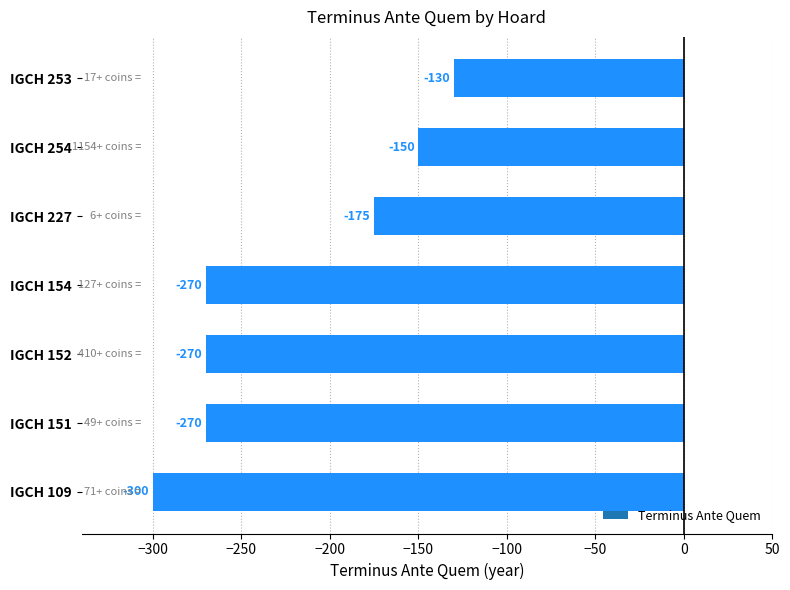

At which category does the chart reach its minimum across all series?

IGCH 109